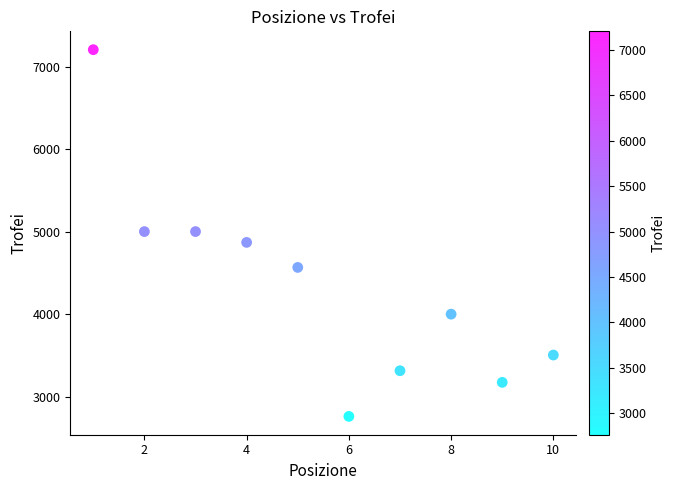

What is the range of X values (max minus min)?

9